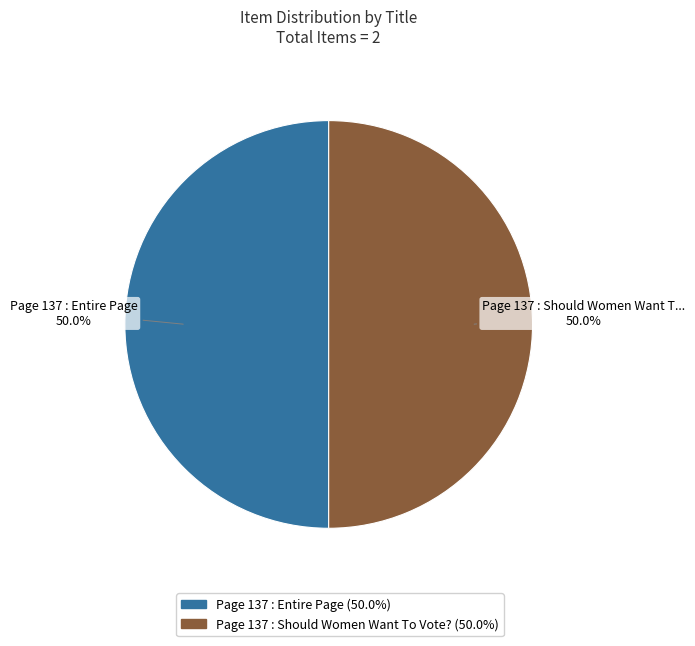

To the nearest percent, what is the average slice percentage?

50%